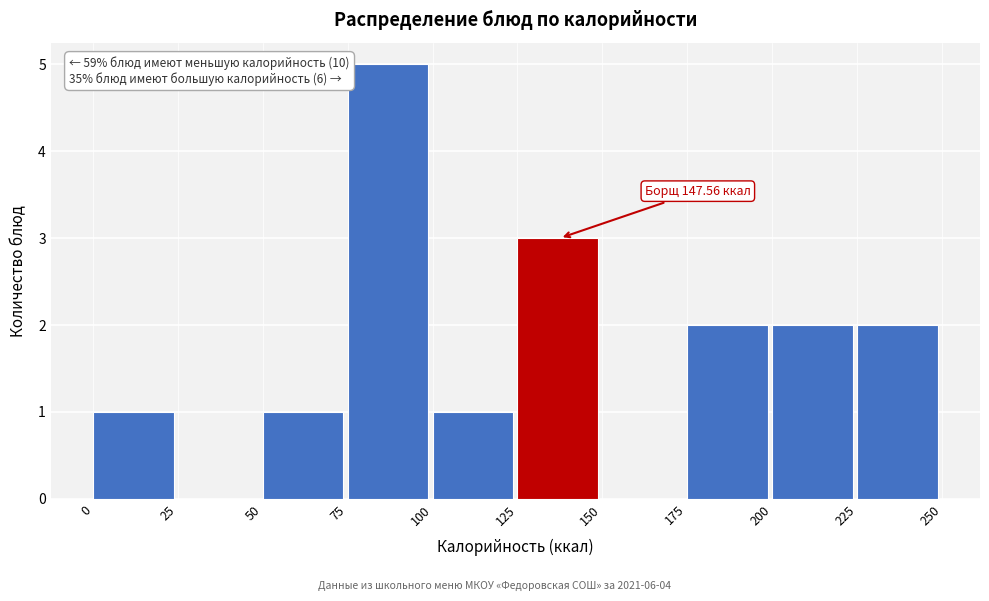

Over which range of the x-axis is the bar tallest?

75 to 100